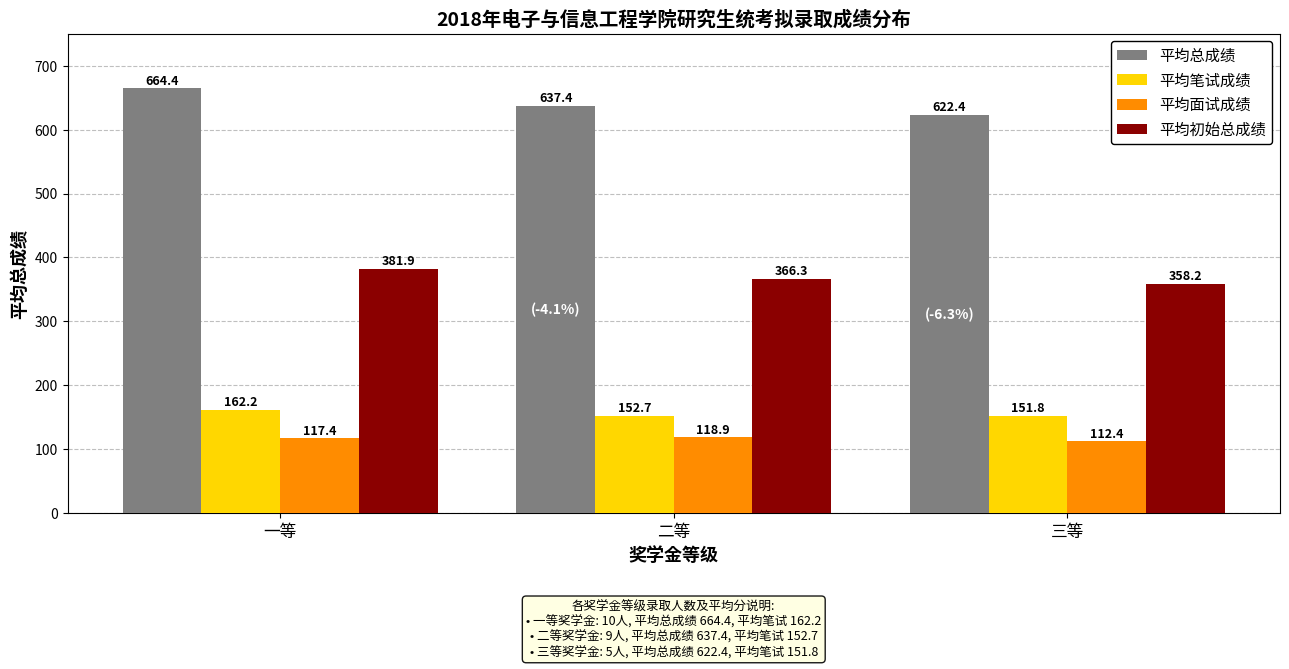

Between 一等 and 二等, which series saw the biggest shift?

平均总成绩